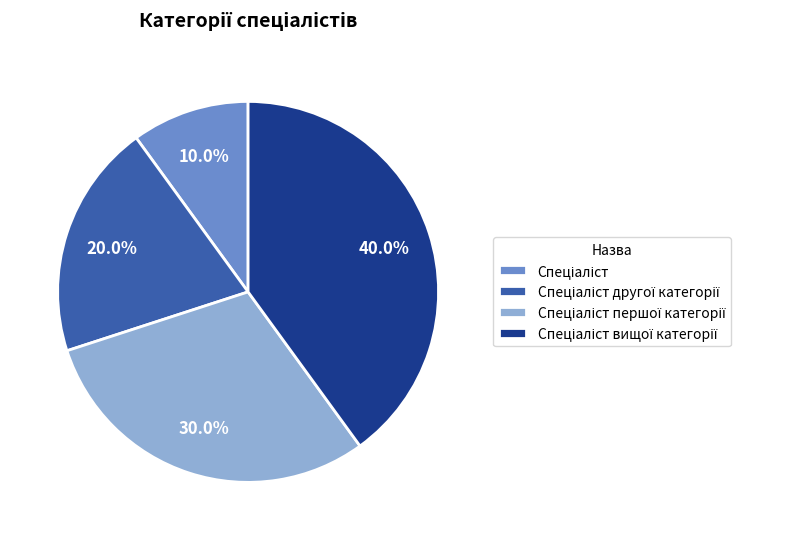

Is there a majority slice in this chart?

No